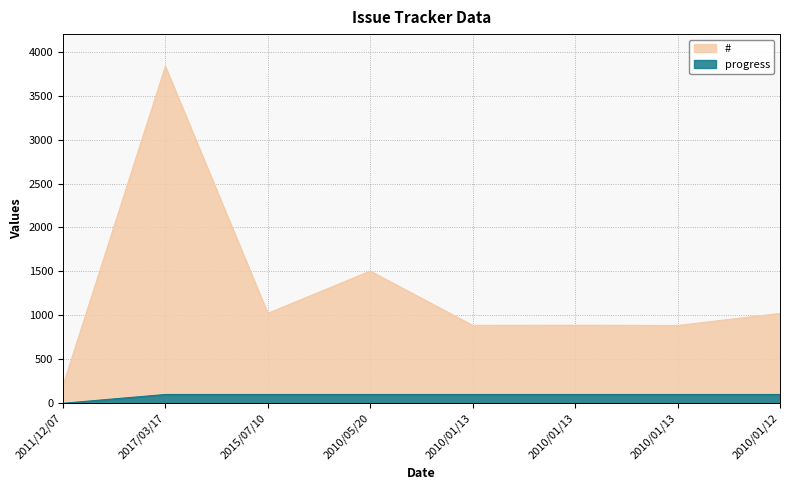

True or false: progress has more than 1 interior local peaks.

False